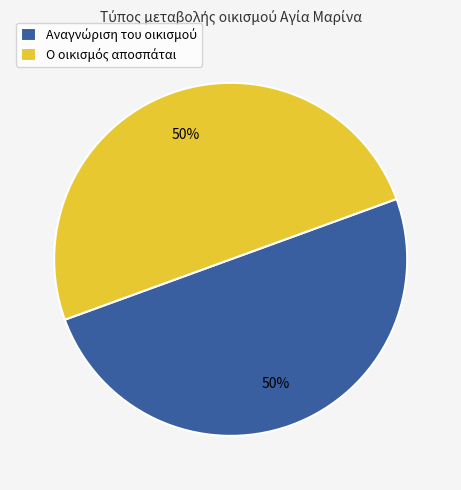

To the nearest percent, what is the average slice percentage?

50%